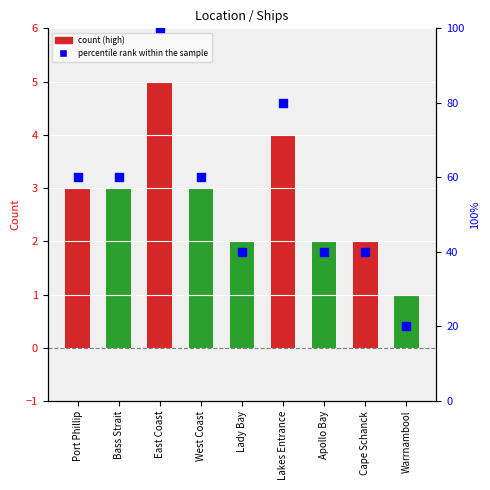

At how many categories does at least one series exceed 80?

1